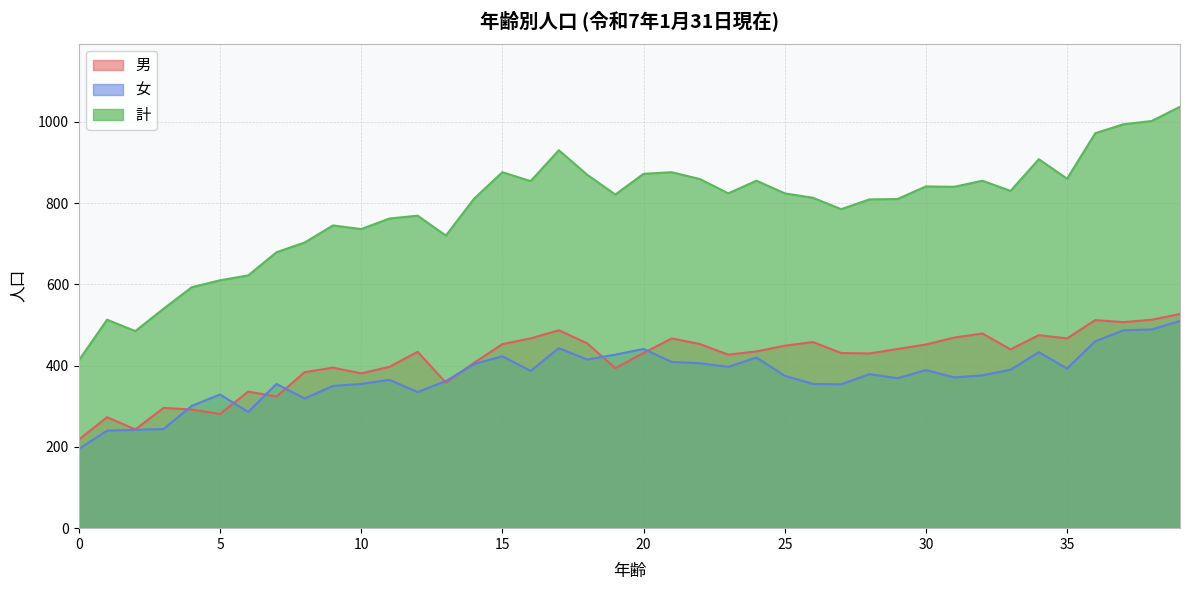

At which label does 男 first exceed 435?

15